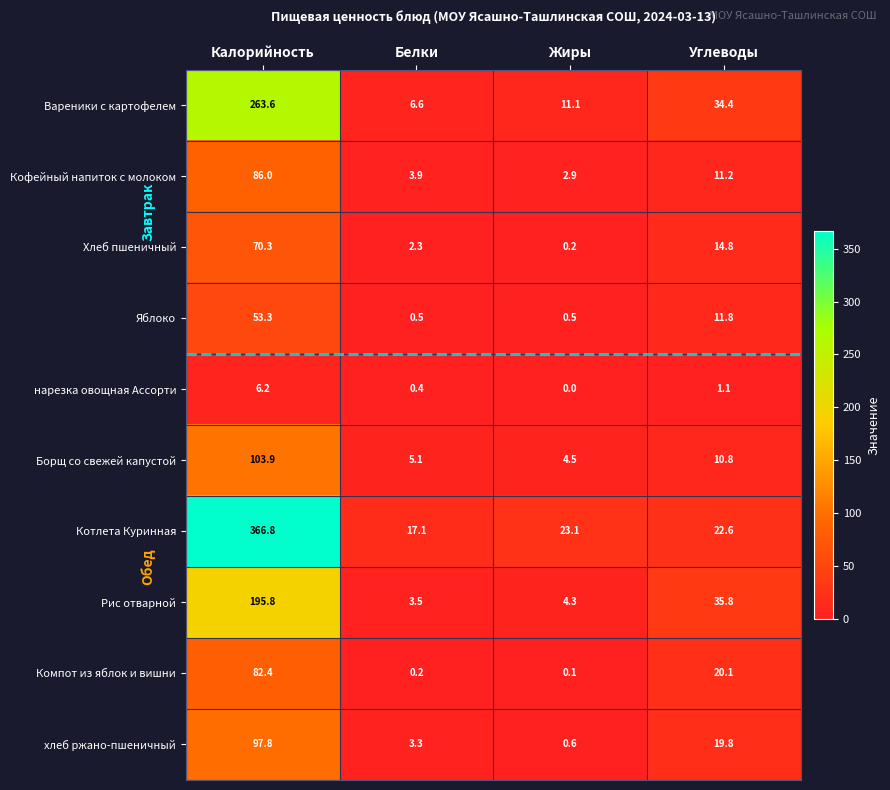

What is the greatest value displayed?

366.8